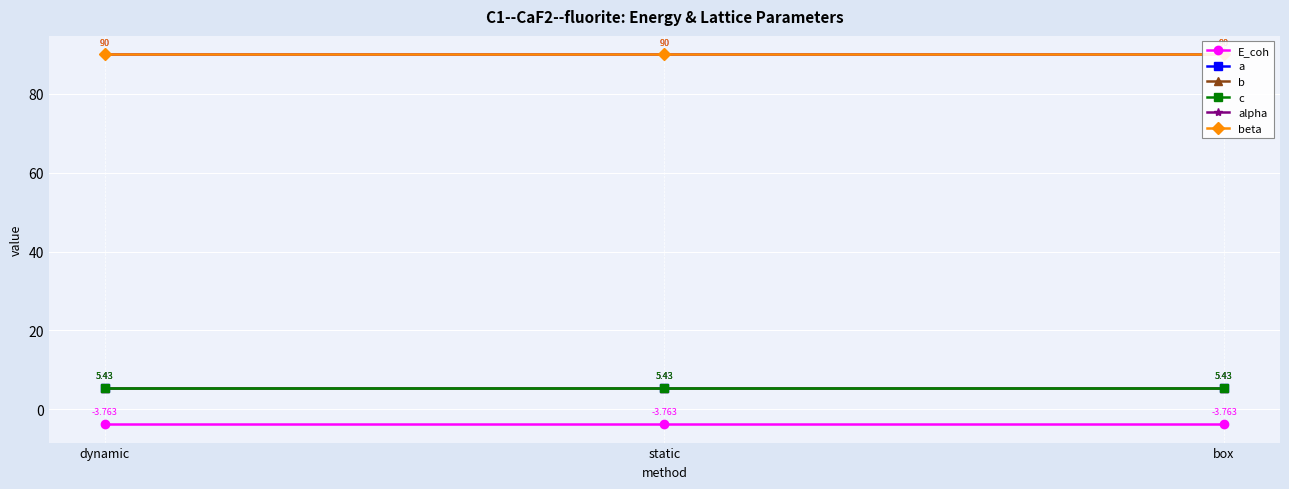

Is this an area chart (filled region under the line)?

No